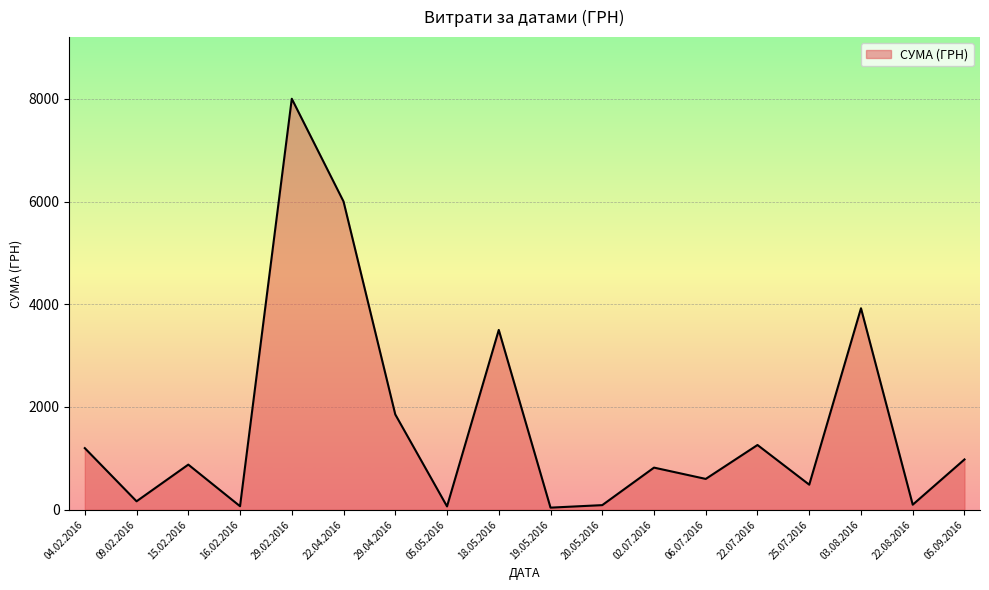

What is the greatest value displayed?

8000.0